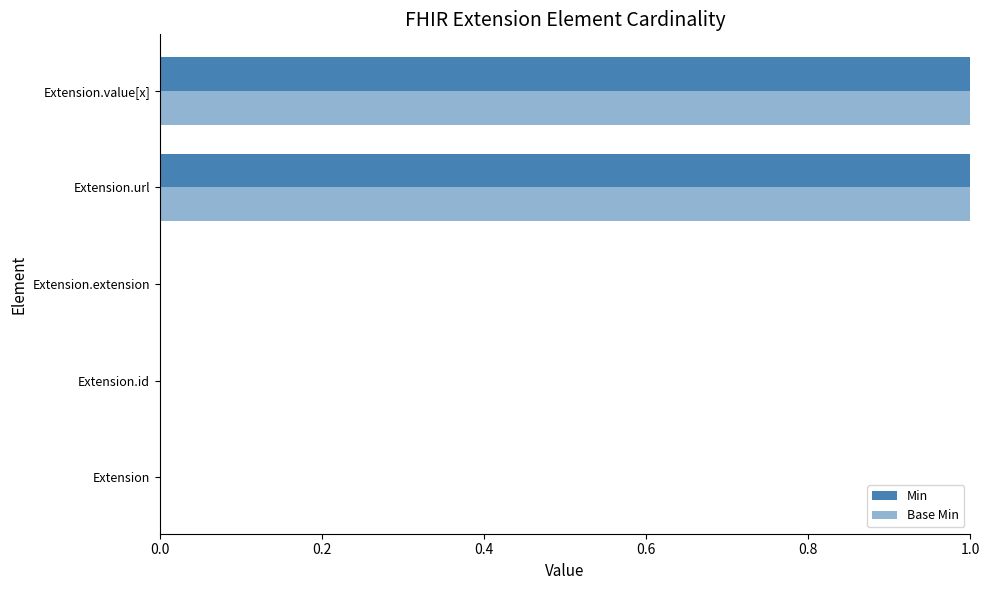

How many data points does each series have?

5